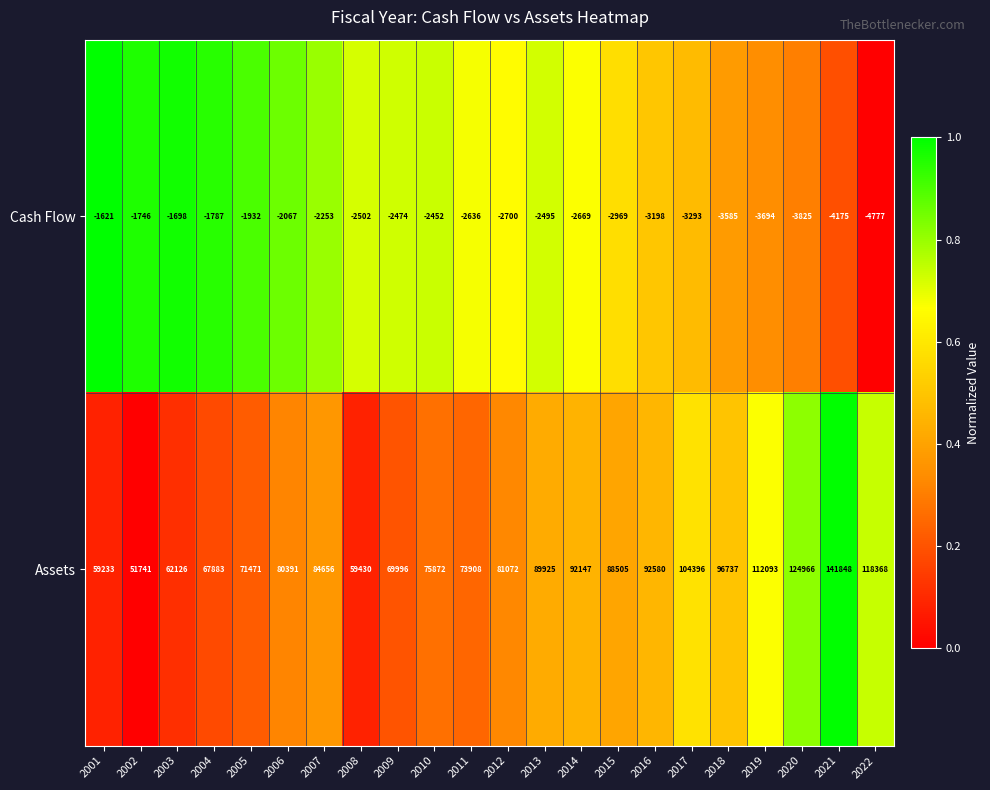

How many data points in Assets are less than 84656?

11